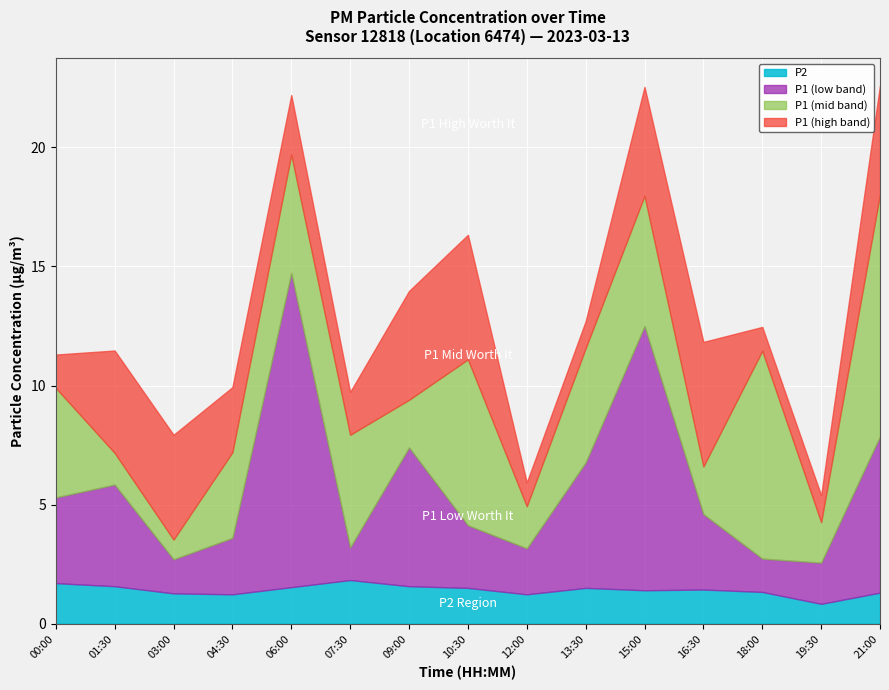

How many data points in P1_low are above 3?

8